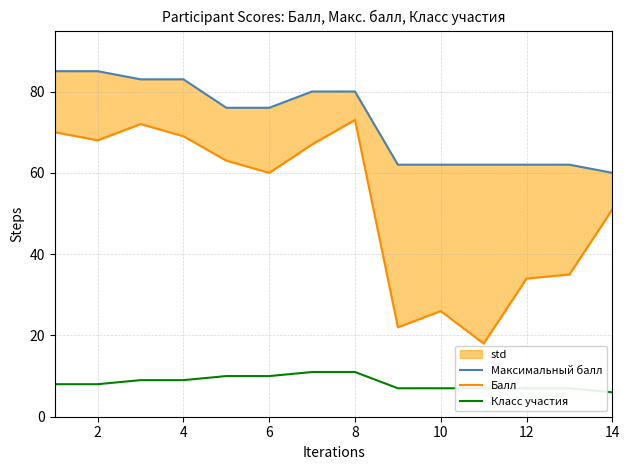

True or false: Класс участия has a value of 7 at 10.

True